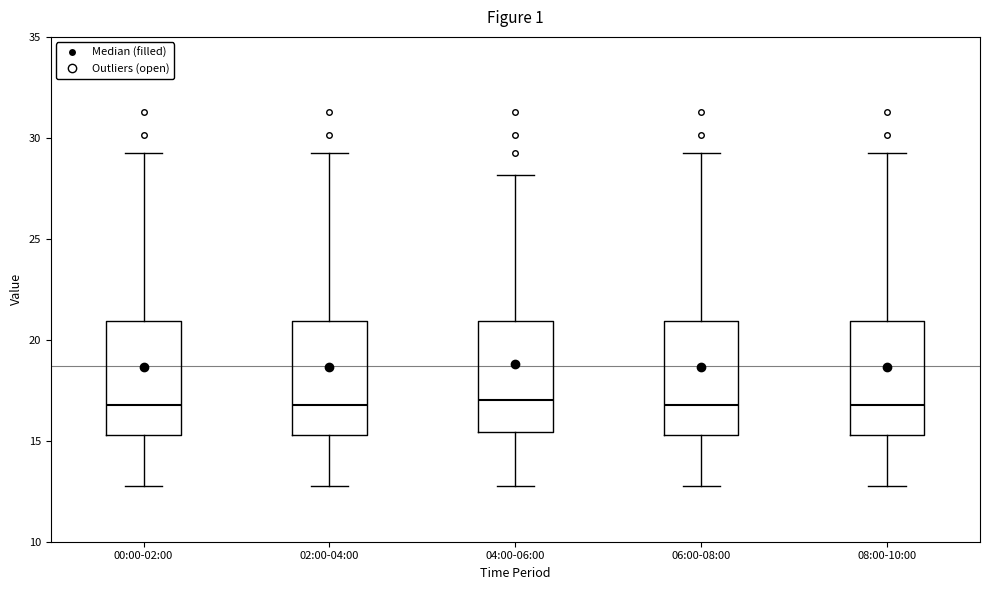

Where does the upper whisker of the box for 04:00-06:00 end on the y-axis? The values are not printed on the chart, so give them approximately, as read against the axis.

28.0